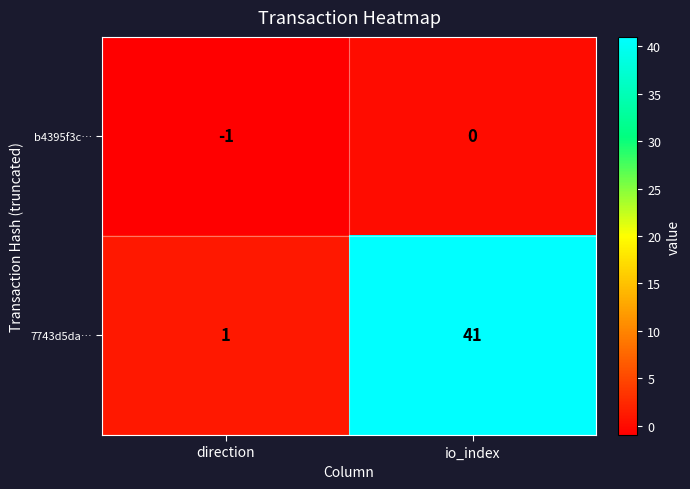

Reading left to right, list all the values displayed in this chart.

b4395f3c…: -1	0
7743d5da…: 1	41